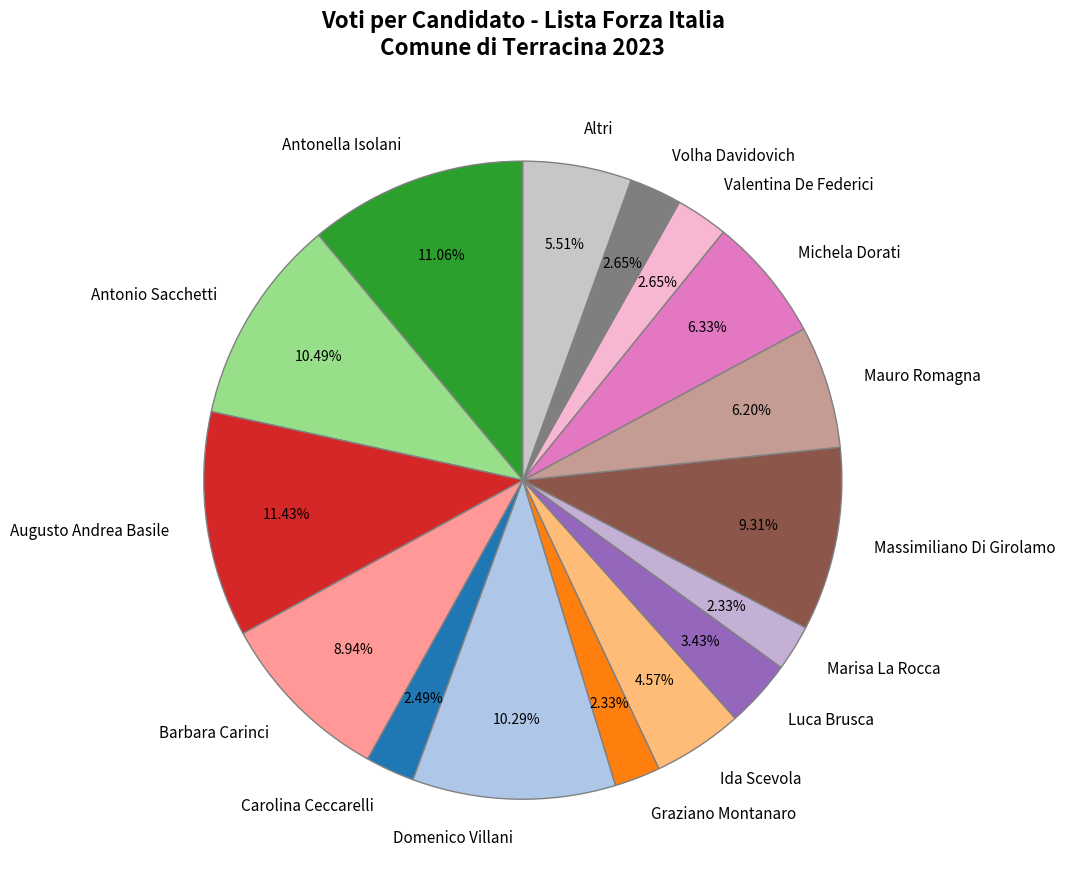

Do Augusto Andrea Basile and Carolina Ceccarelli together represent more than half of the pie?

No